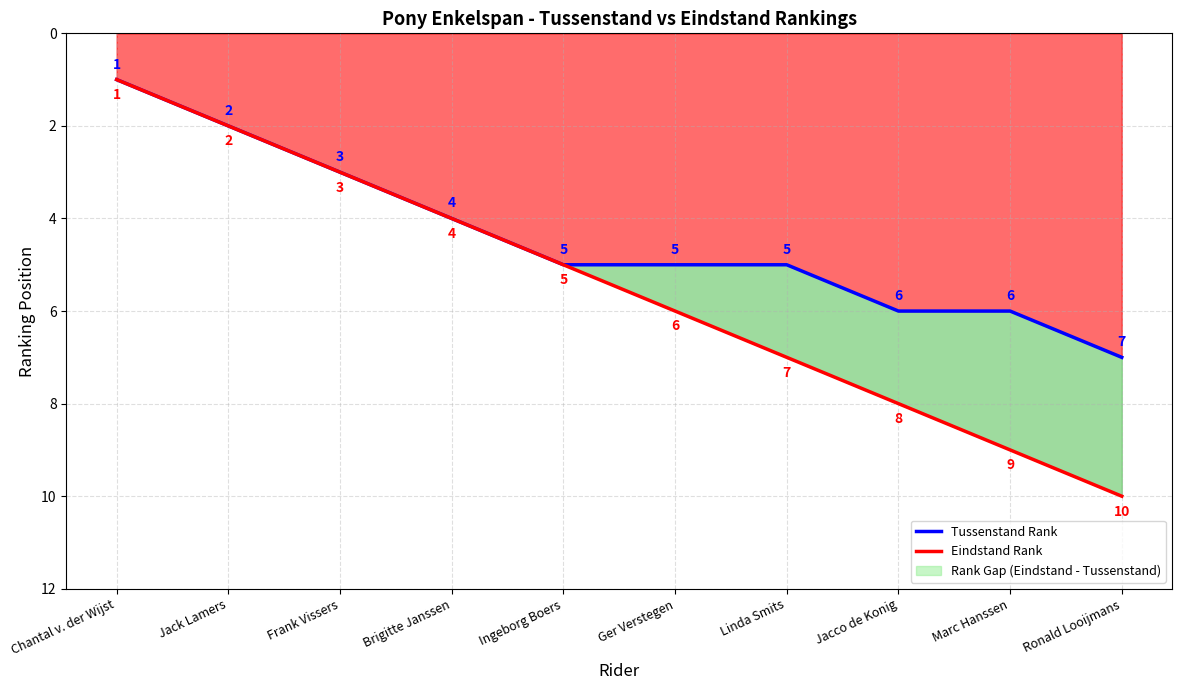

What is the total value across all series at Ingeborg Boers?

10